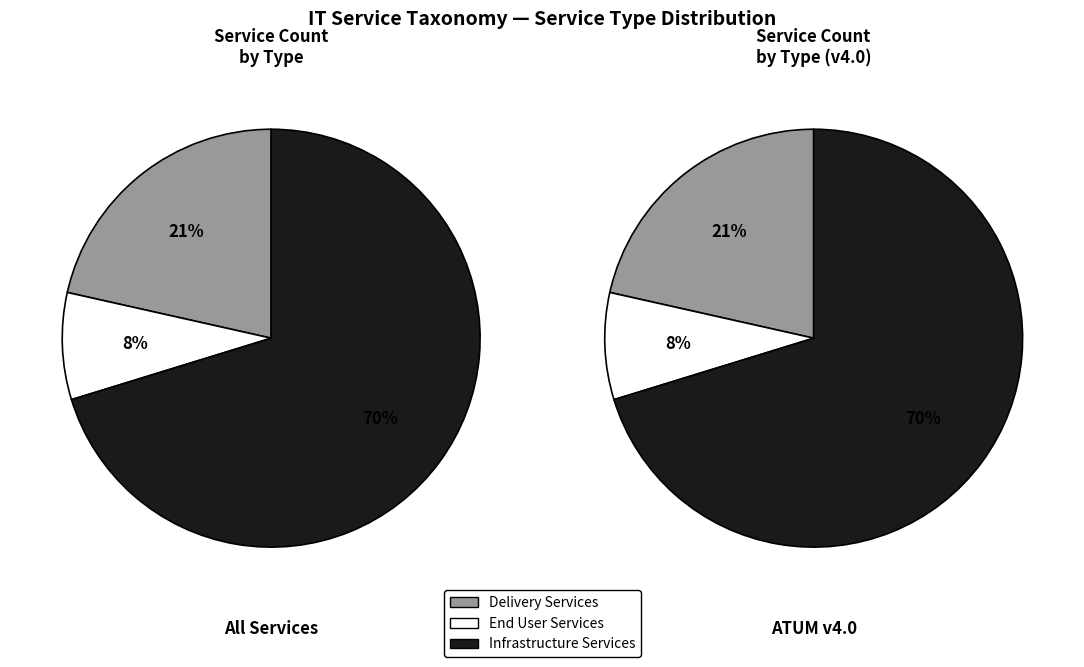

How many segments does this pie chart have?

3